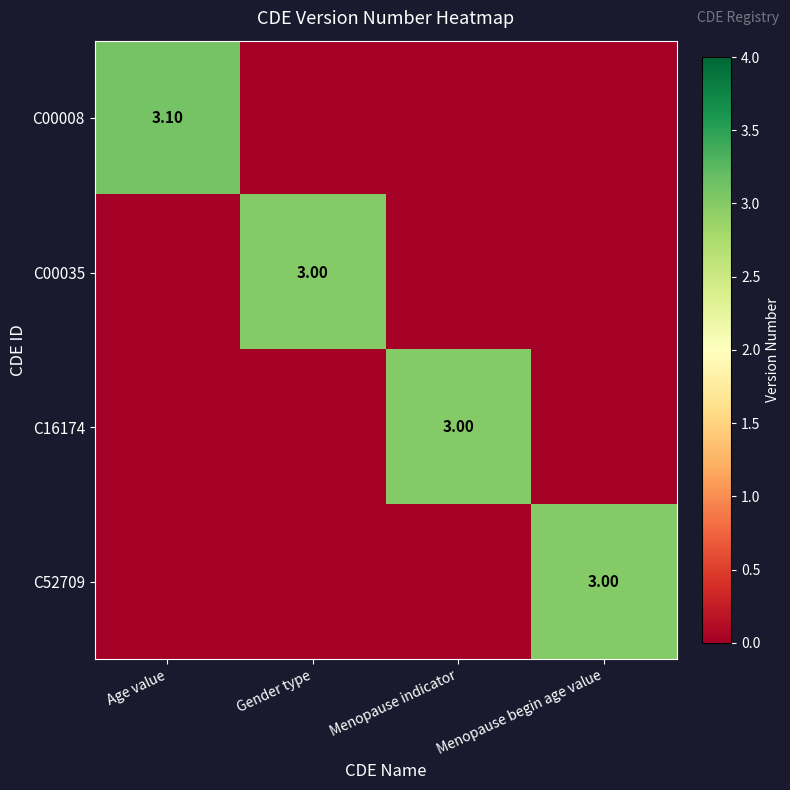

Which series has the widest spread of values?

C00008